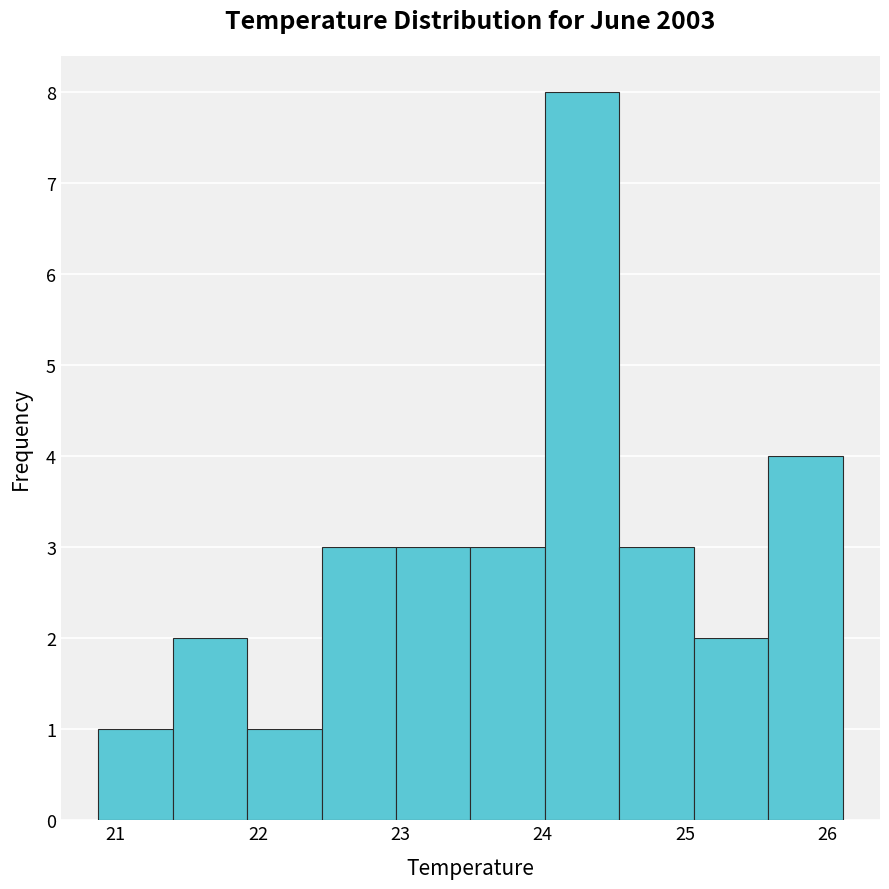

Reading left to right, list every bar in this chart as the range it spans on the x-axis followed by its height. Neither the bar edges nor the heights are printed on the chart, so give them approximately, as read against the axes.

20.9 to 21.4: 1
21.4 to 21.9: 2
21.9 to 22.4: 1
22.4 to 23.0: 3
23.0 to 23.5: 3
23.5 to 24.0: 3
24.0 to 24.5: 8
24.5 to 25.1: 3
25.1 to 25.6: 2
25.6 to 26.1: 4